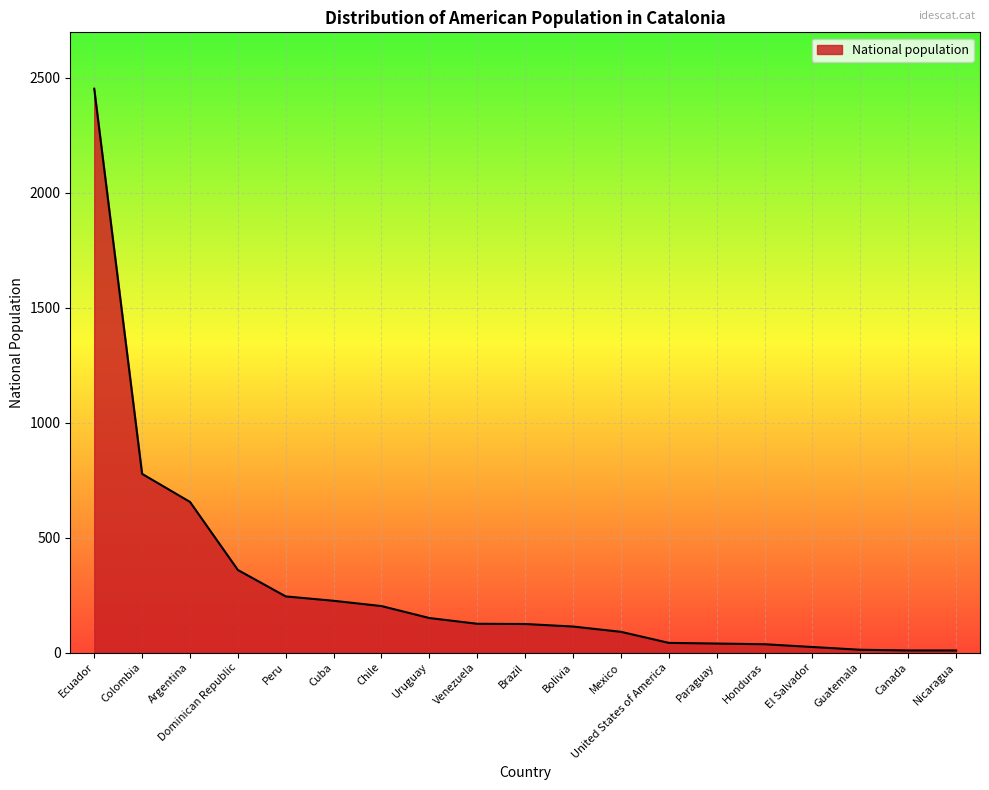

The value at Chile is 42. True or false?

False